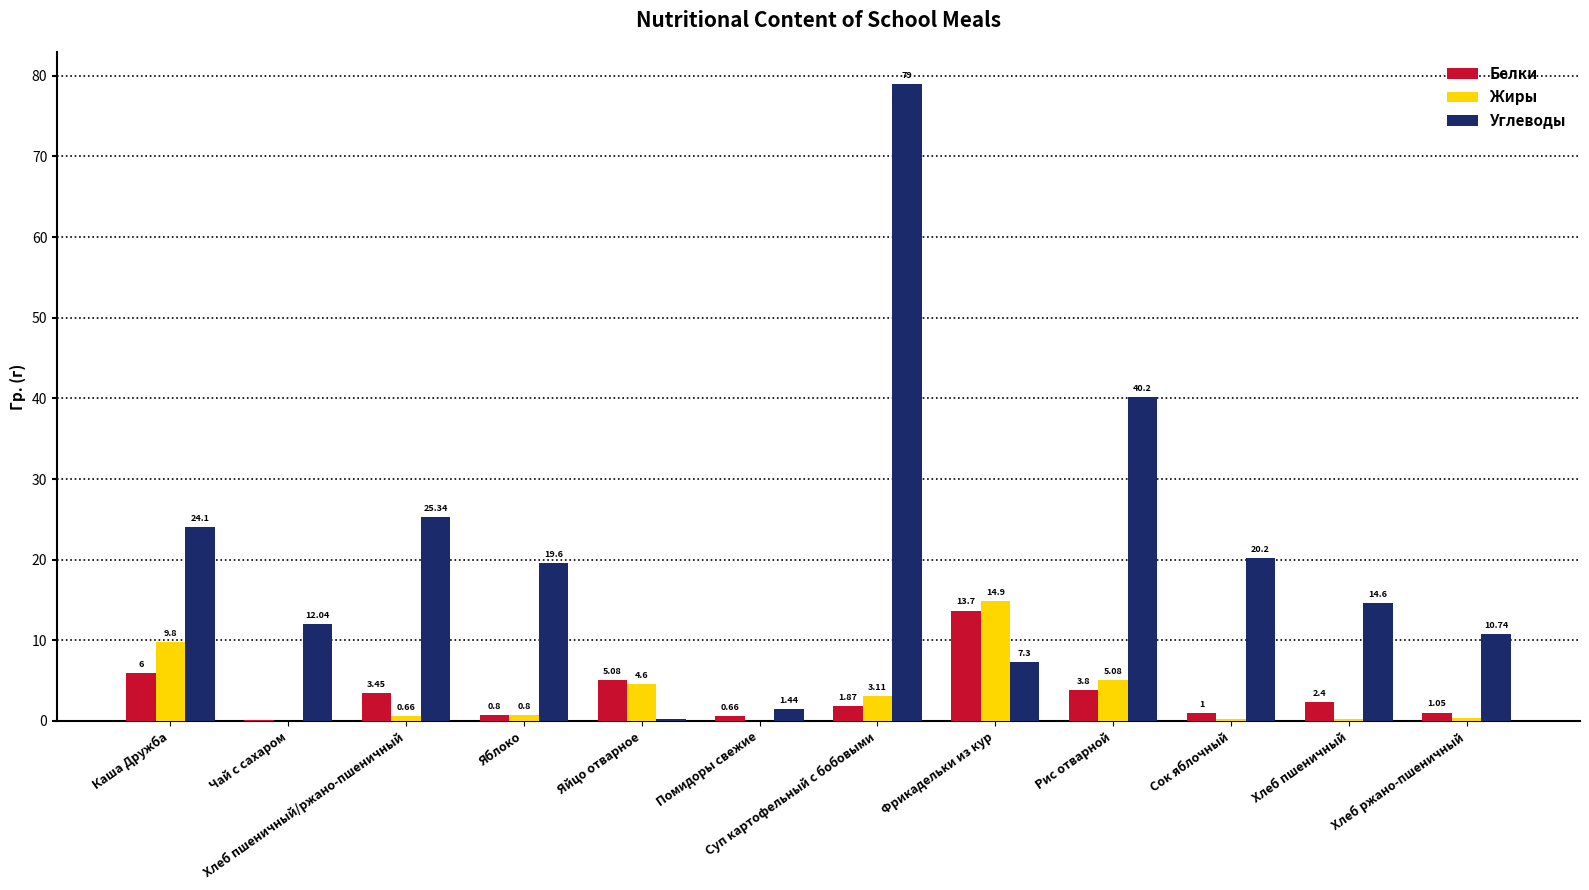

Is the value of Жиры at Хлеб ржано-пшеничный greater than the value of Белки at Чай с сахаром?

Yes